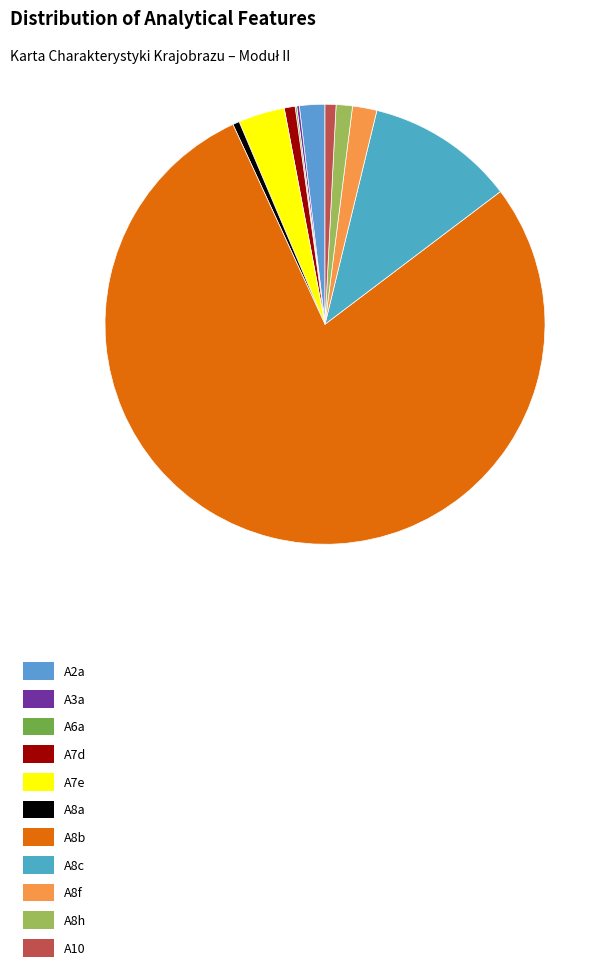

Does A8b represent more than half of the total?

Yes